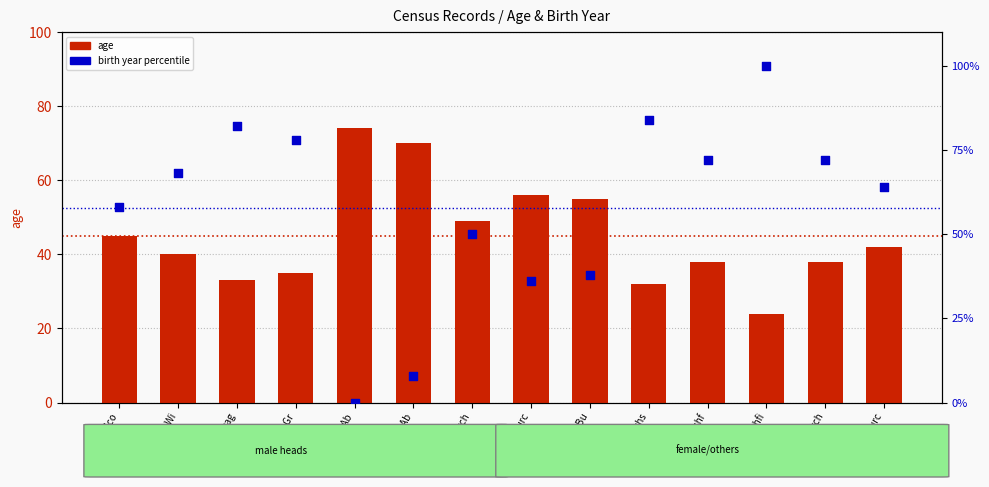

Which series has the widest spread of Y values?

birth year percentile